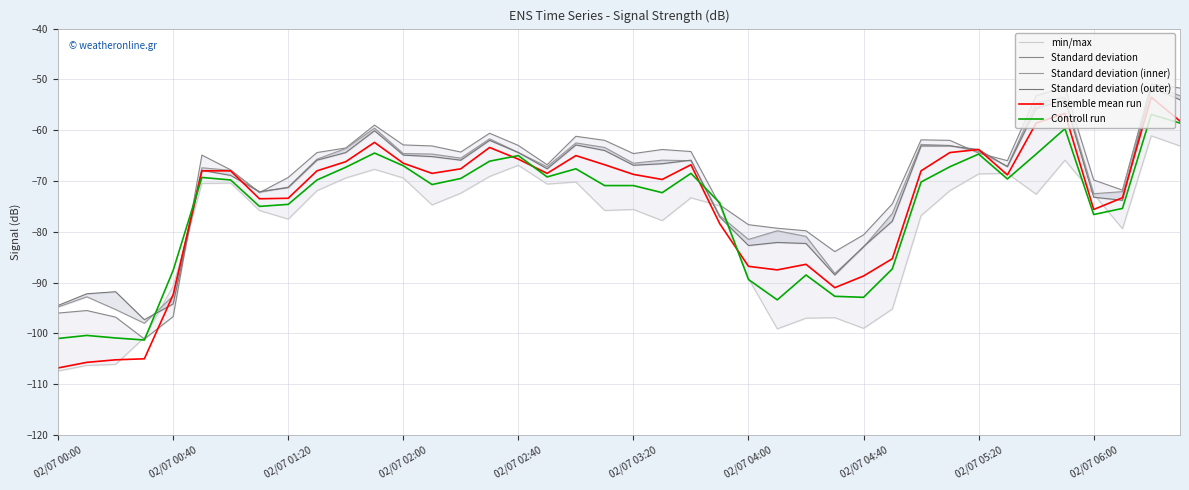

Which series ends up on top after the final intersection of min/max and Standard deviation (inner)?

Standard deviation (inner)